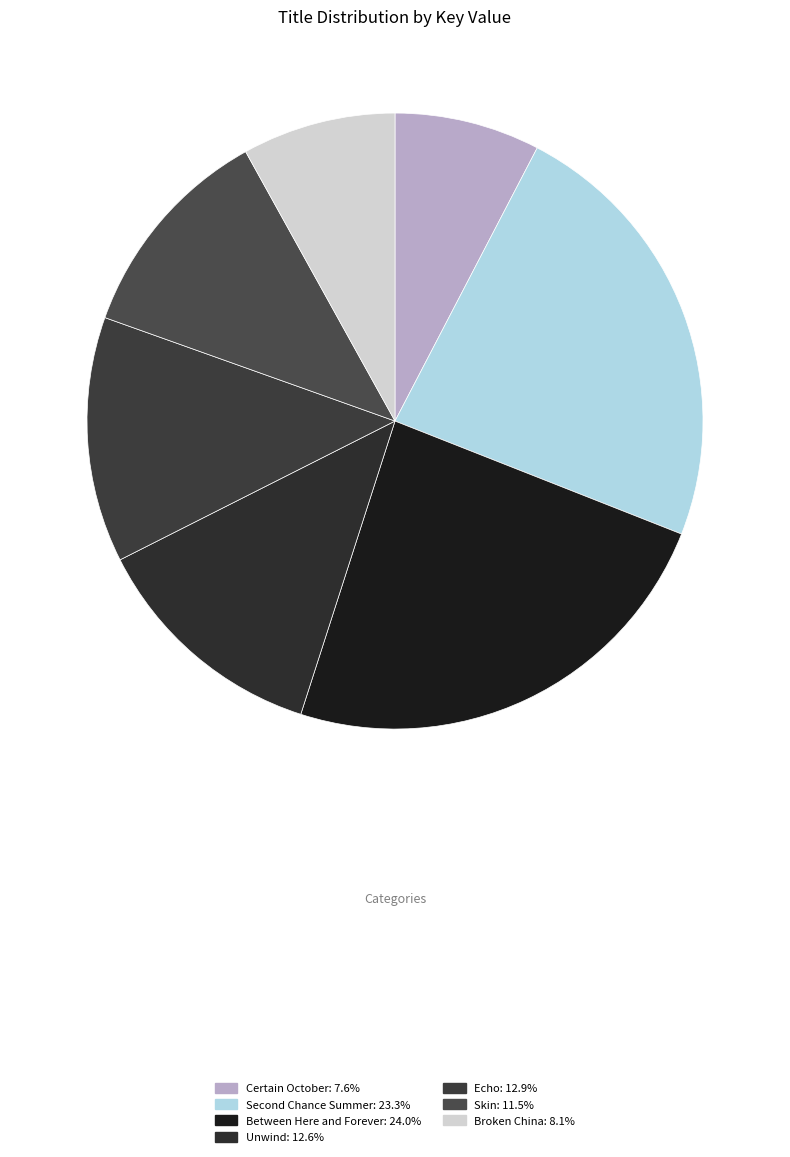

How much of the chart is everything except Between Here and Forever?

76.0%